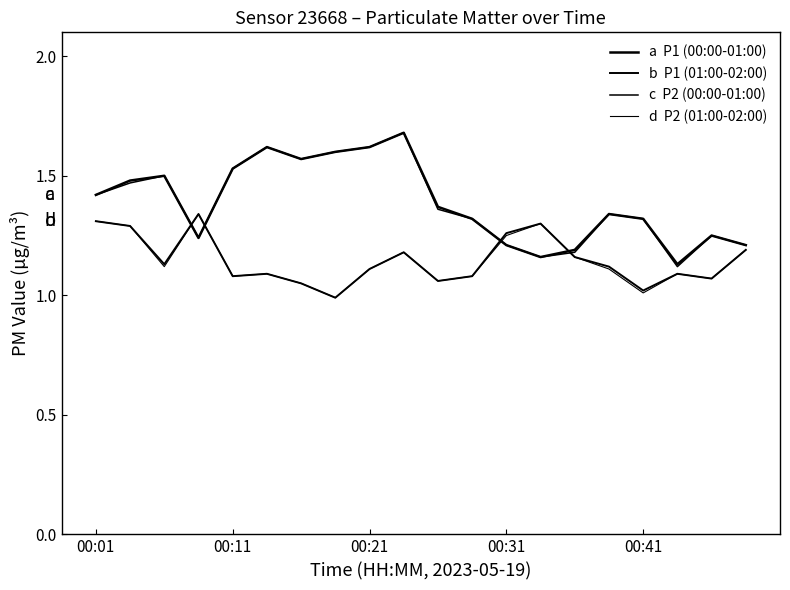

Does the chart have visible grid lines?

No